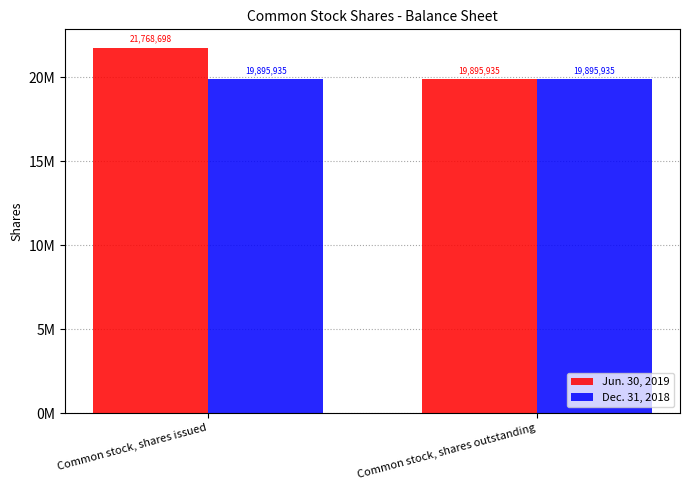

Is the value of Dec. 31, 2018 at Common stock, shares issued greater than the value of Jun. 30, 2019 at Common stock, shares issued?

No